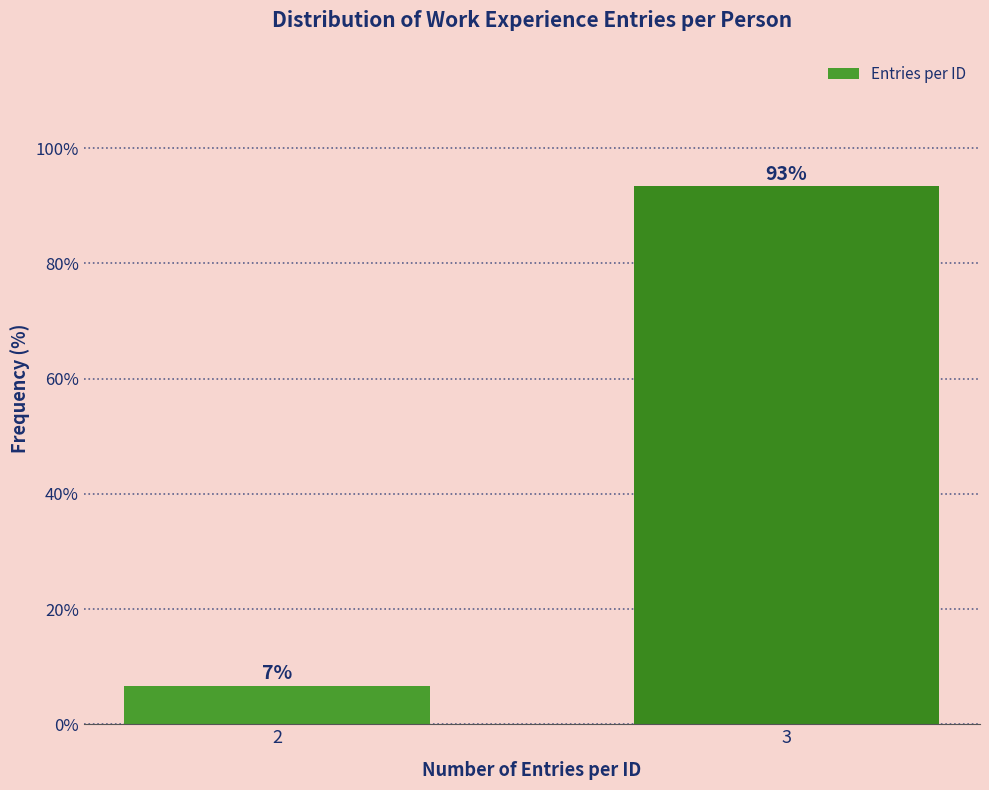

What is the greatest value displayed?

93.3